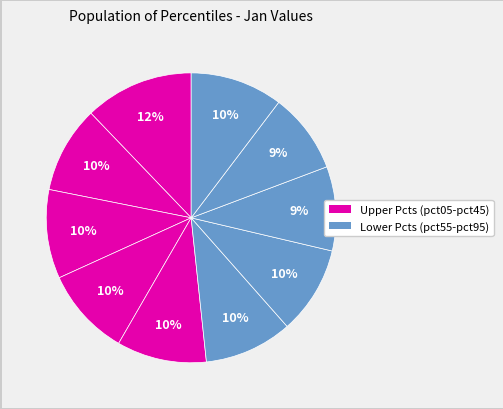

To the nearest percent, what is the average slice percentage?

10%